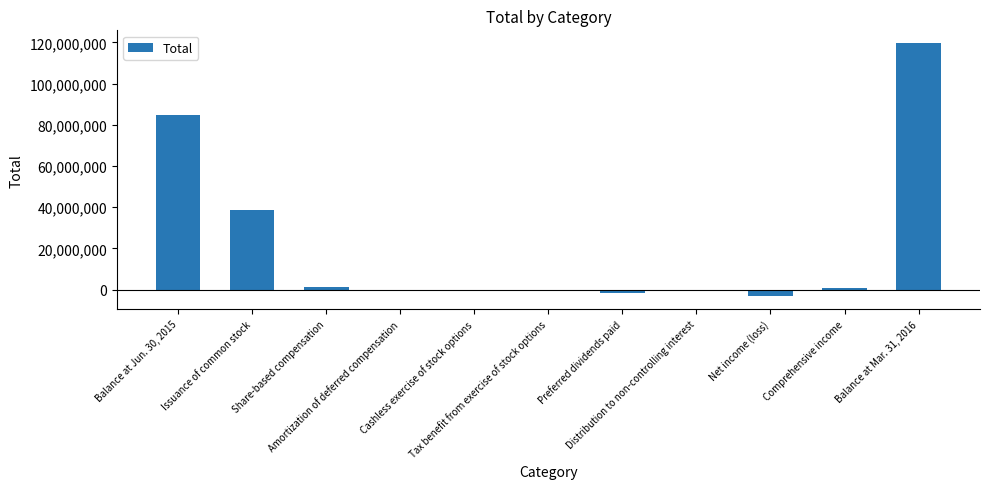

What is the greatest value displayed?

119660083